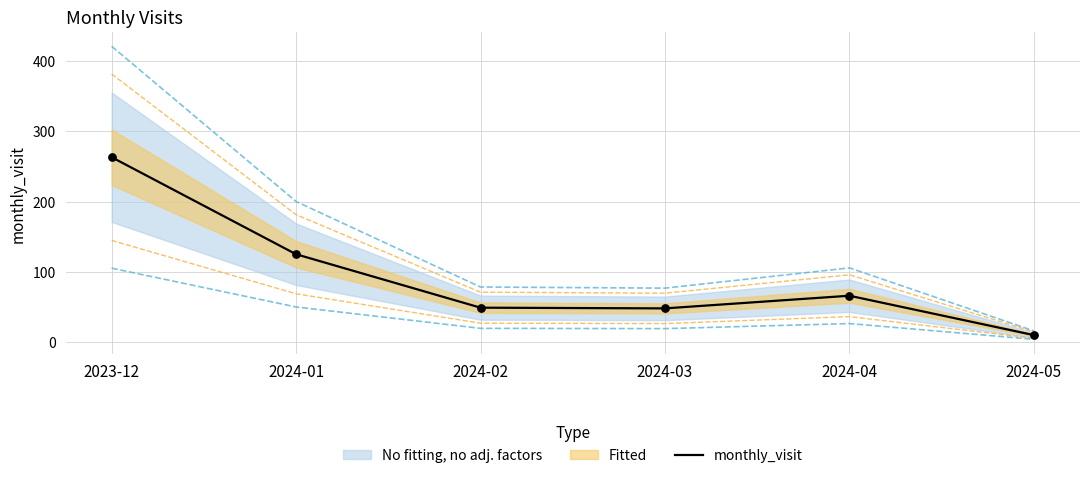

What is the change in value from 2024-02 to 2024-03?

-1